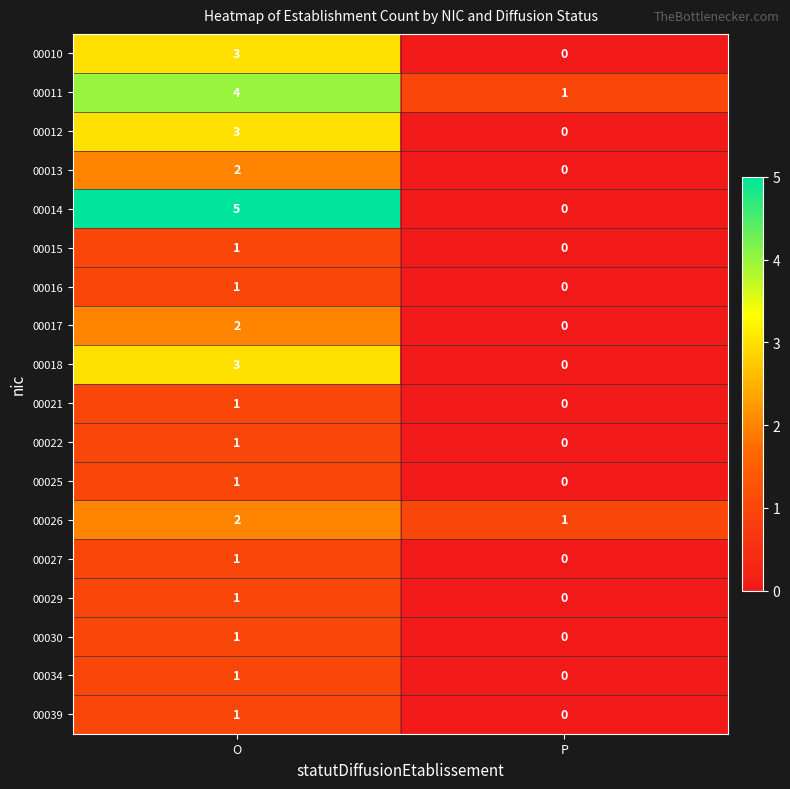

At which category does the chart reach its minimum across all series?

P